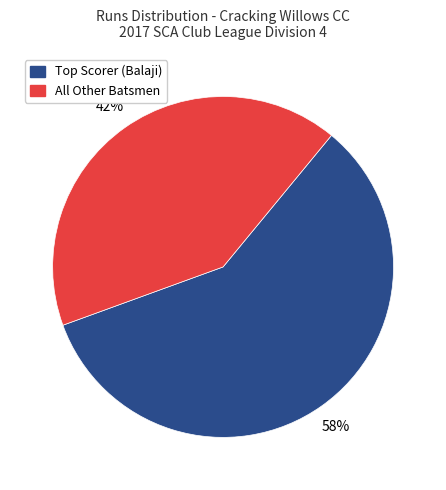

The All Other Batsmen slice represents 42% of the pie. True or false?

True